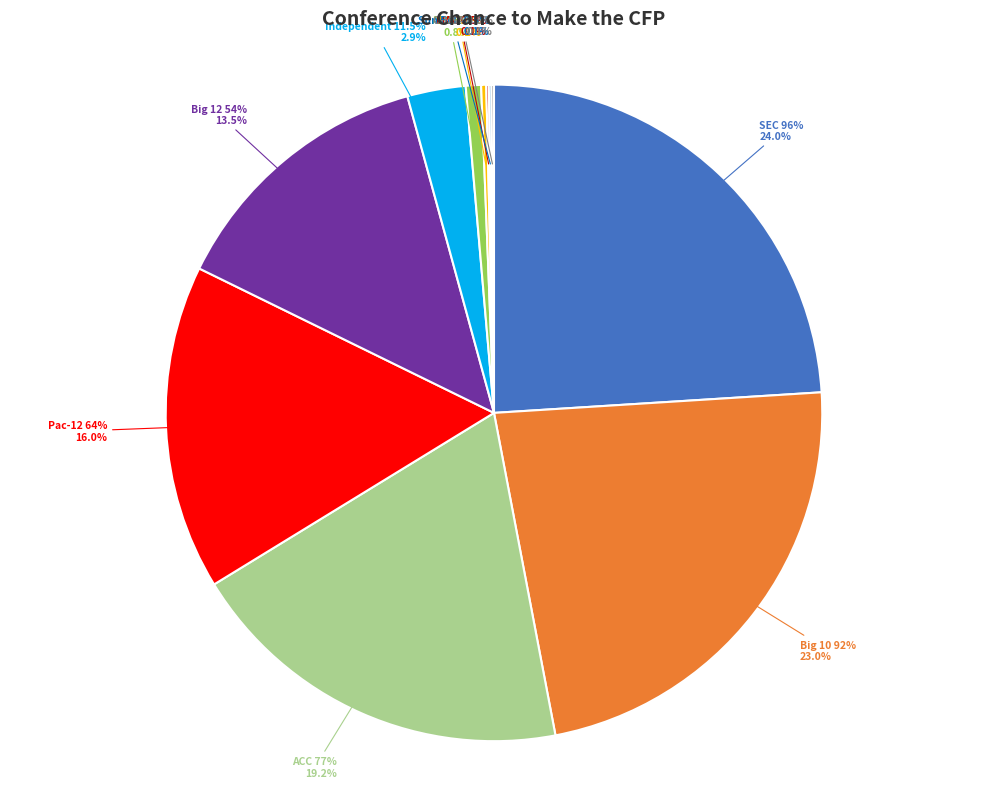

What is the largest slice in the pie chart?

SEC 96%